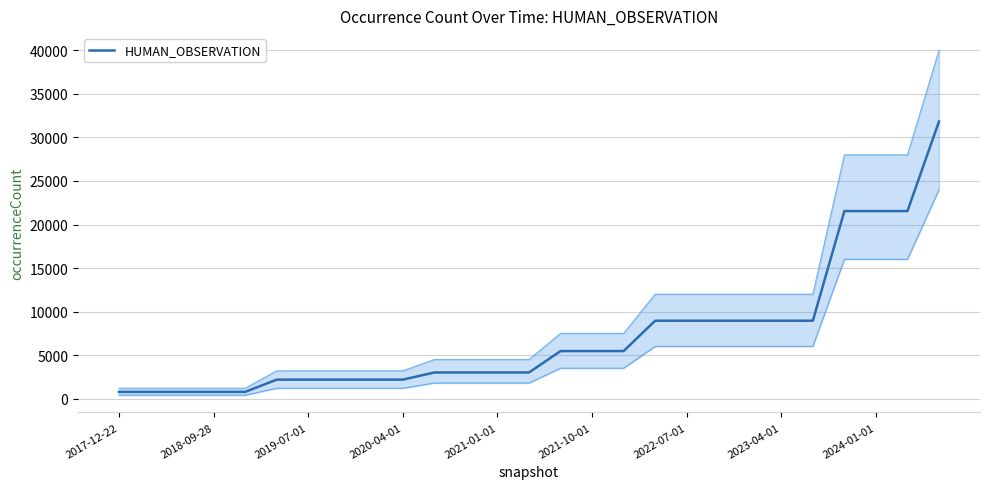

The value of HUMAN_OBSERVATION at 2021-10-01 is 5468. True or false?

True